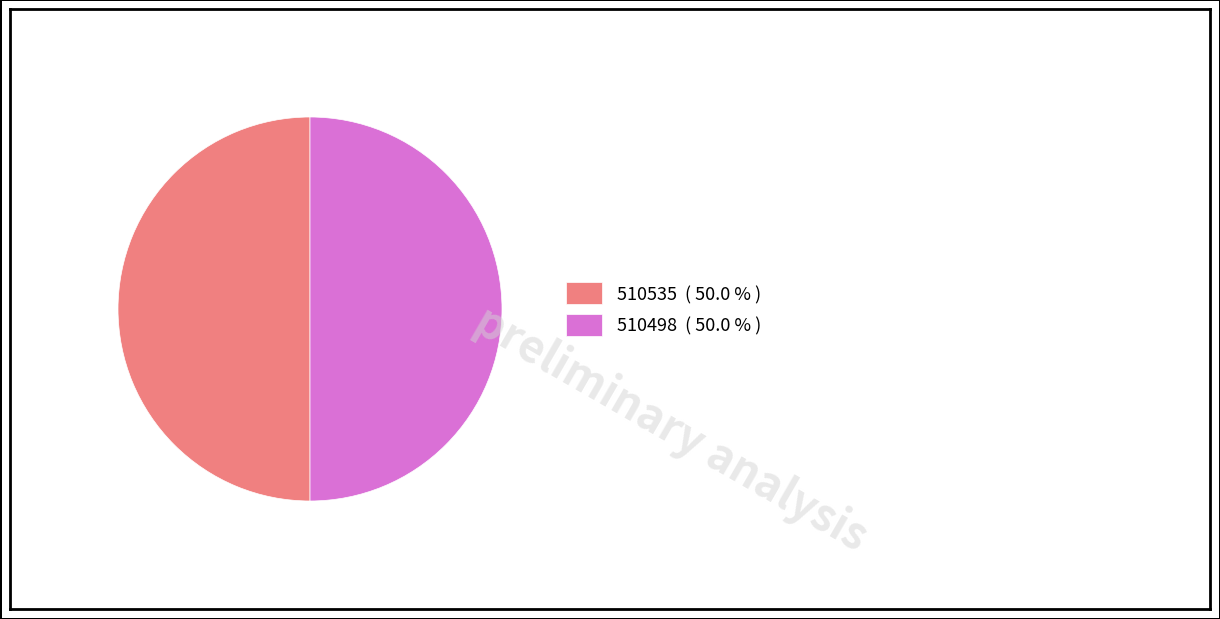

True or false: 510498 accounts for 50% of the total.

True